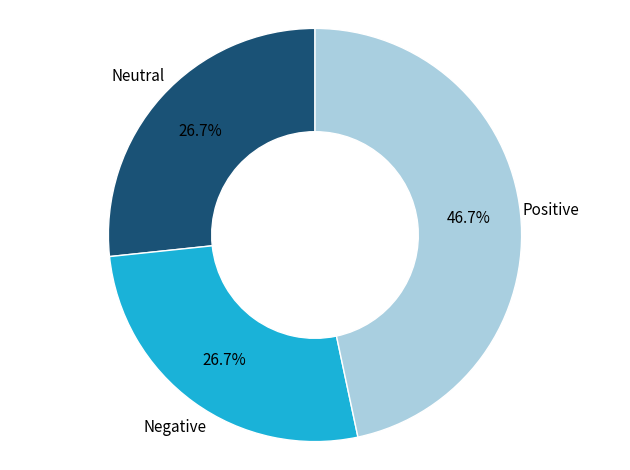

Approximately how many times larger is the value at Neutral compared to Positive?

0.6